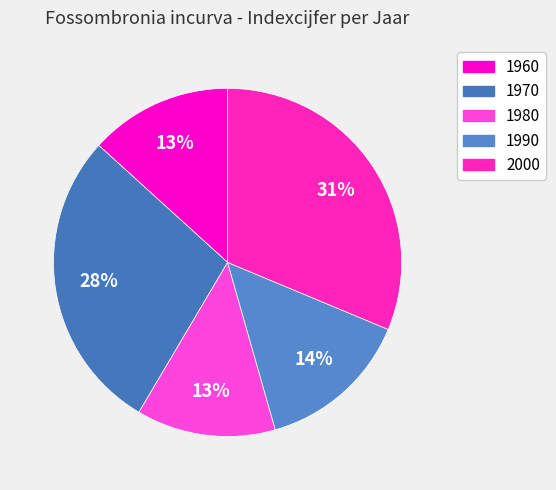

How many slices are in this pie chart?

5